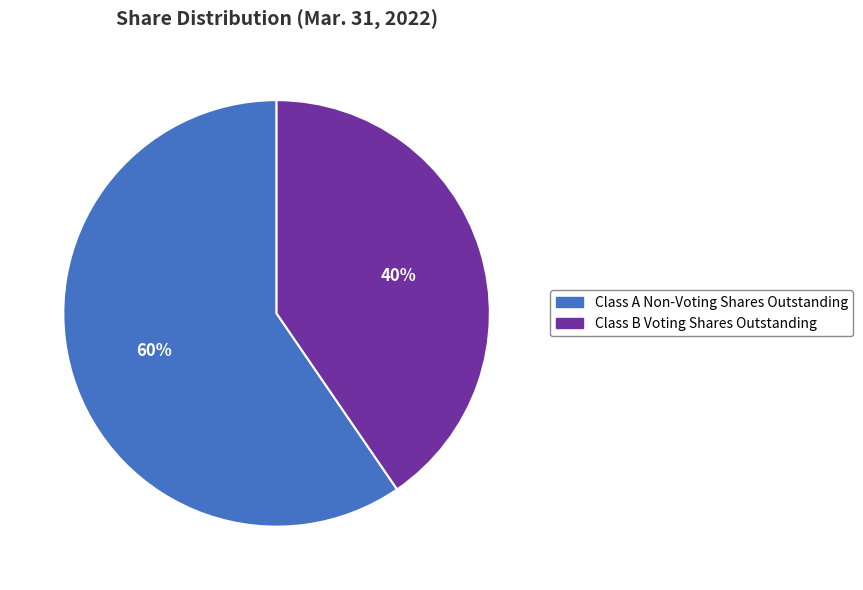

Count the number of slices in the pie.

2